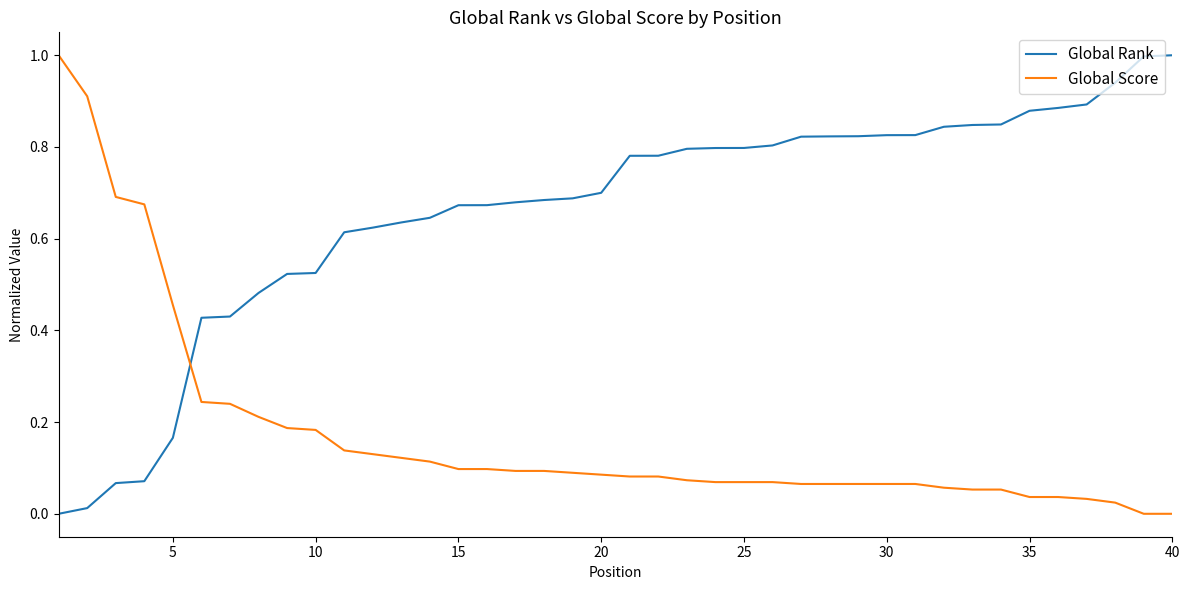

What is the difference between the maximum and minimum values in the Global Rank series?

1.0